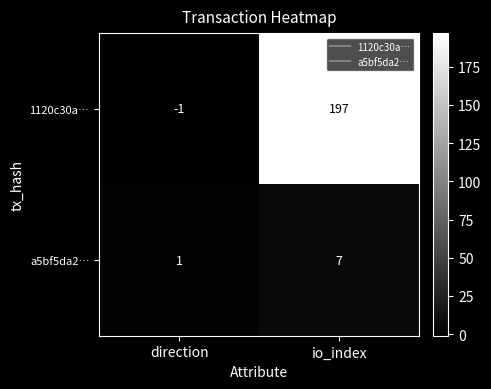

How many distinct data groups are displayed?

2